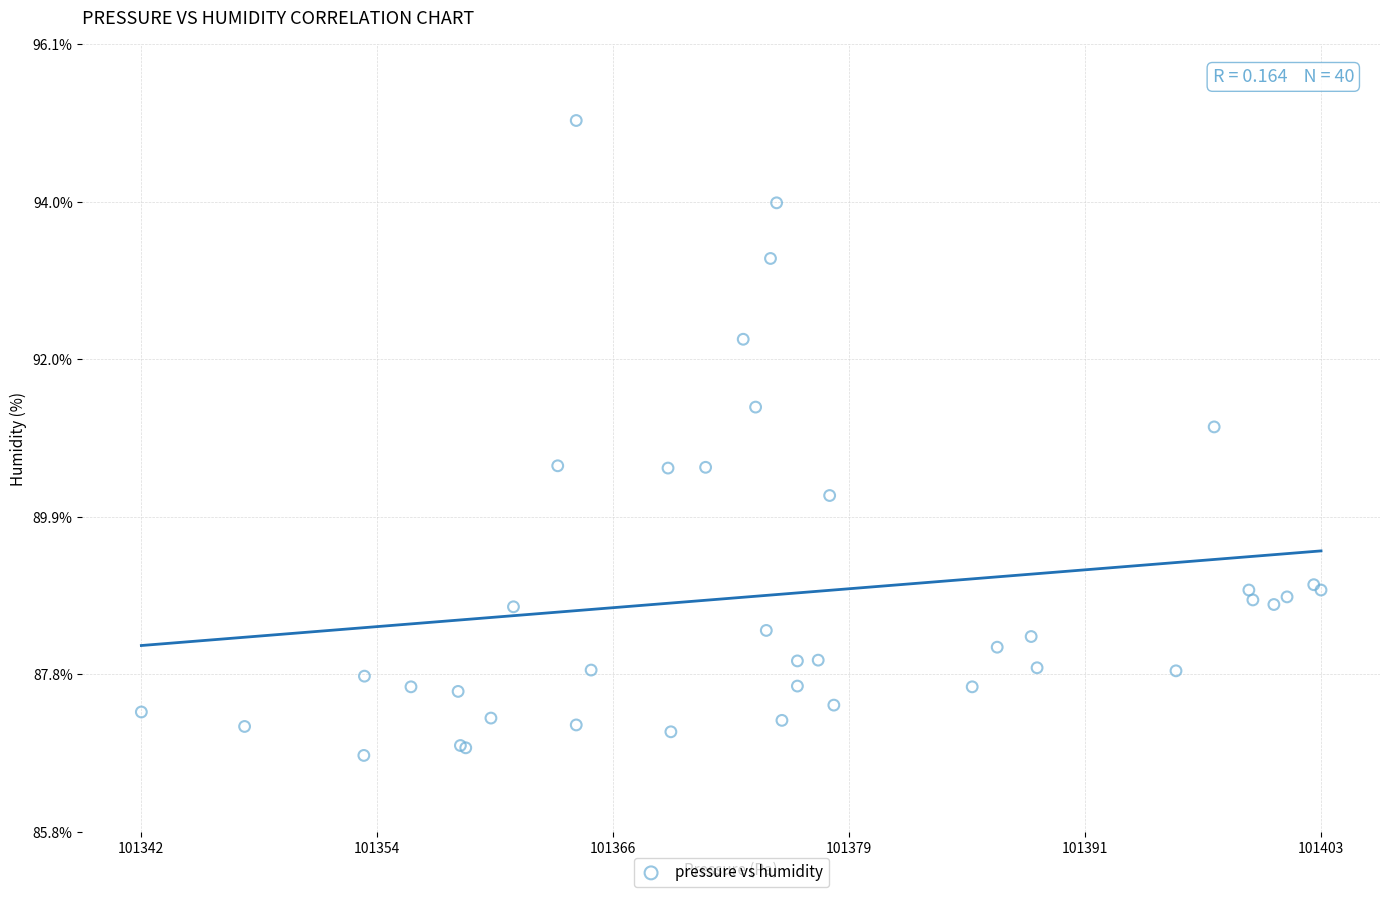

What Y value in the scatter plot is closest to 90?

90.2